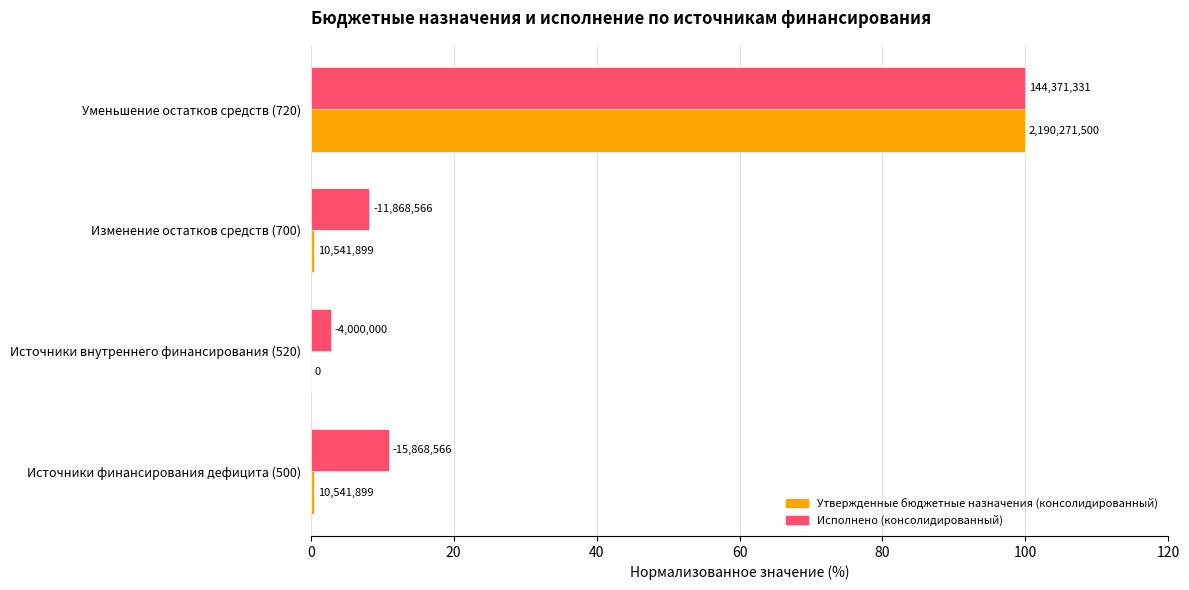

What is the value of the Утвержденные бюджетные назначения (консолидированный) bar at the 1st from the left?

0.5